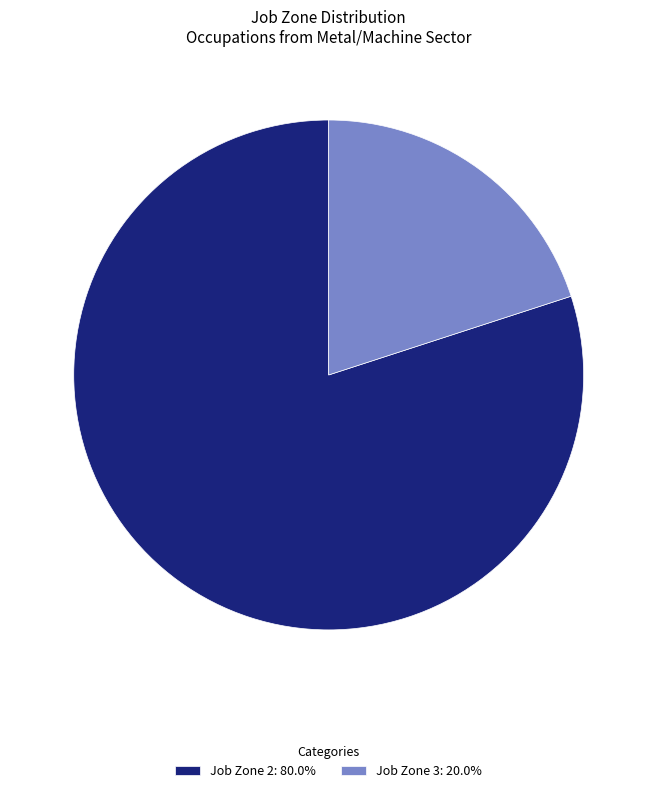

Combined, do Job Zone 2: 80.0% and Job Zone 3: 20.0% account for over 50%?

Yes